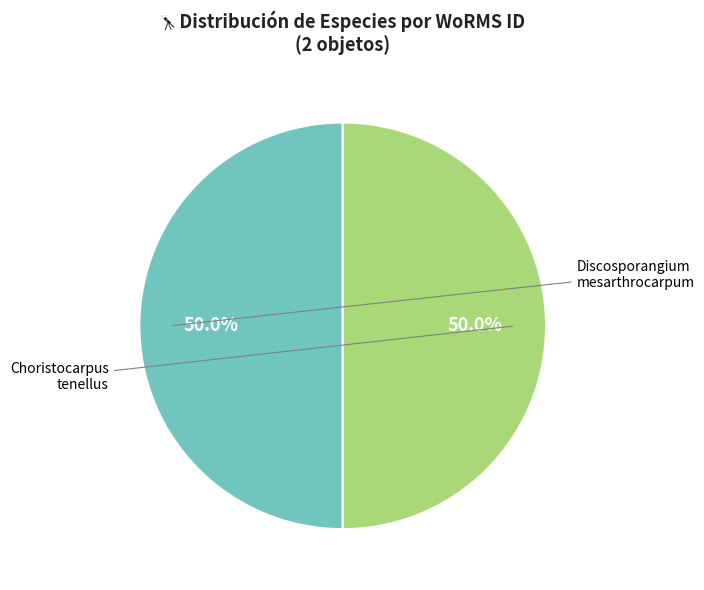

Count the number of slices in the pie.

2